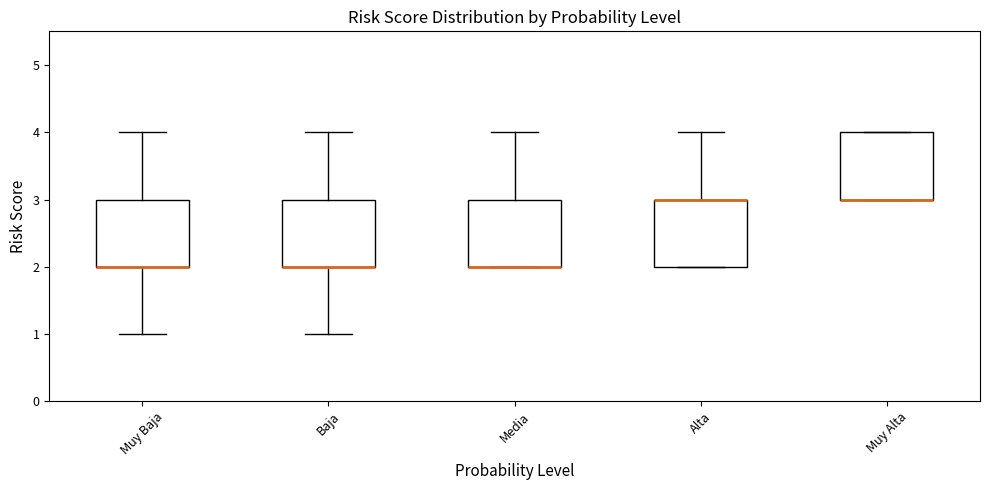

Reading left to right, transcribe this box plot: for each box, give where its median line is, the range the box spans, and where its two whiskers end, as read against the y-axis. The values are not printed on the chart, so give them approximately, as read against the axis.

Muy Baja: median 2 (drawn on the box's lower edge), box 2 to 3, whiskers 1 to 4
Baja: median 2 (drawn on the box's lower edge), box 2 to 3, whiskers 1 to 4
Media: median 2 (drawn on the box's lower edge), box 2 to 3, whiskers 2 to 4
Alta: median 3 (drawn on the box's upper edge), box 2 to 3, whiskers 2 to 4
Muy Alta: median 3 (drawn on the box's lower edge), box 3 to 4, whiskers 3 to 4